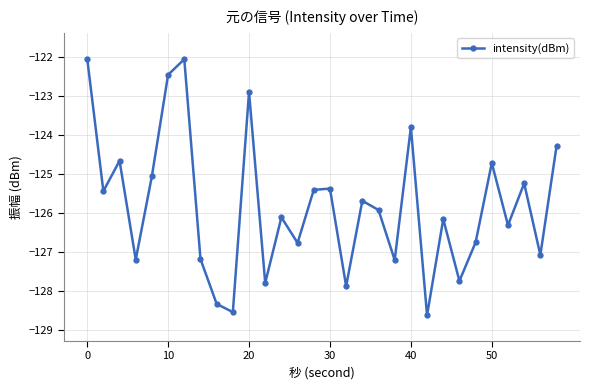

How many interior local peaks (higher than both neighbors) does the data have?

10